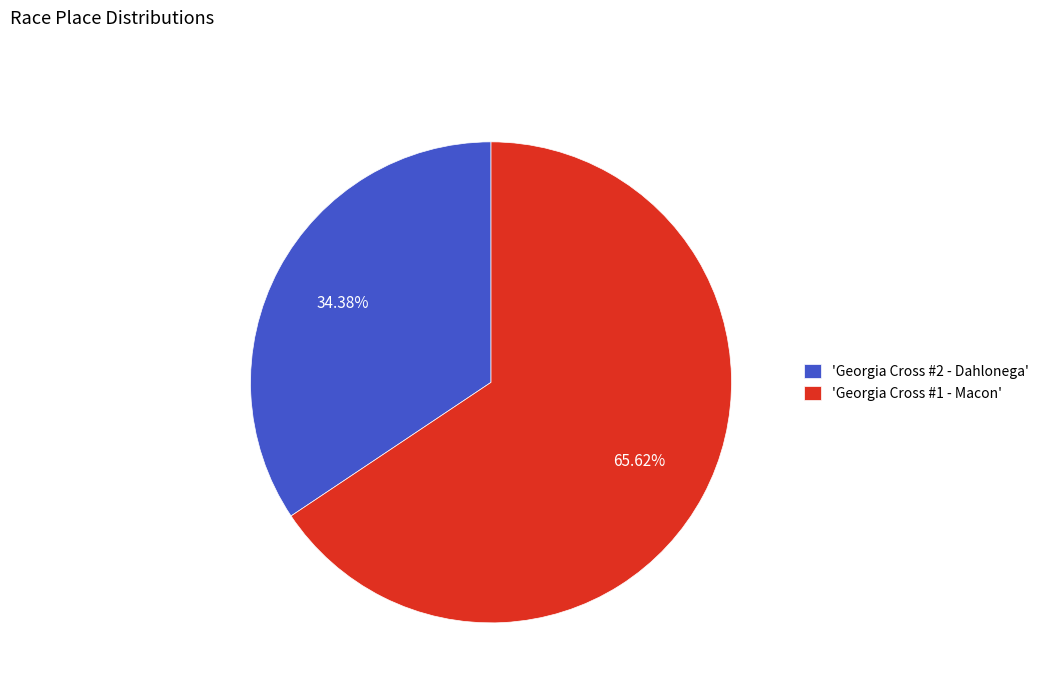

Which has a higher value, 'Georgia Cross #1 - Macon' or 'Georgia Cross #2 - Dahlonega'?

'Georgia Cross #1 - Macon'